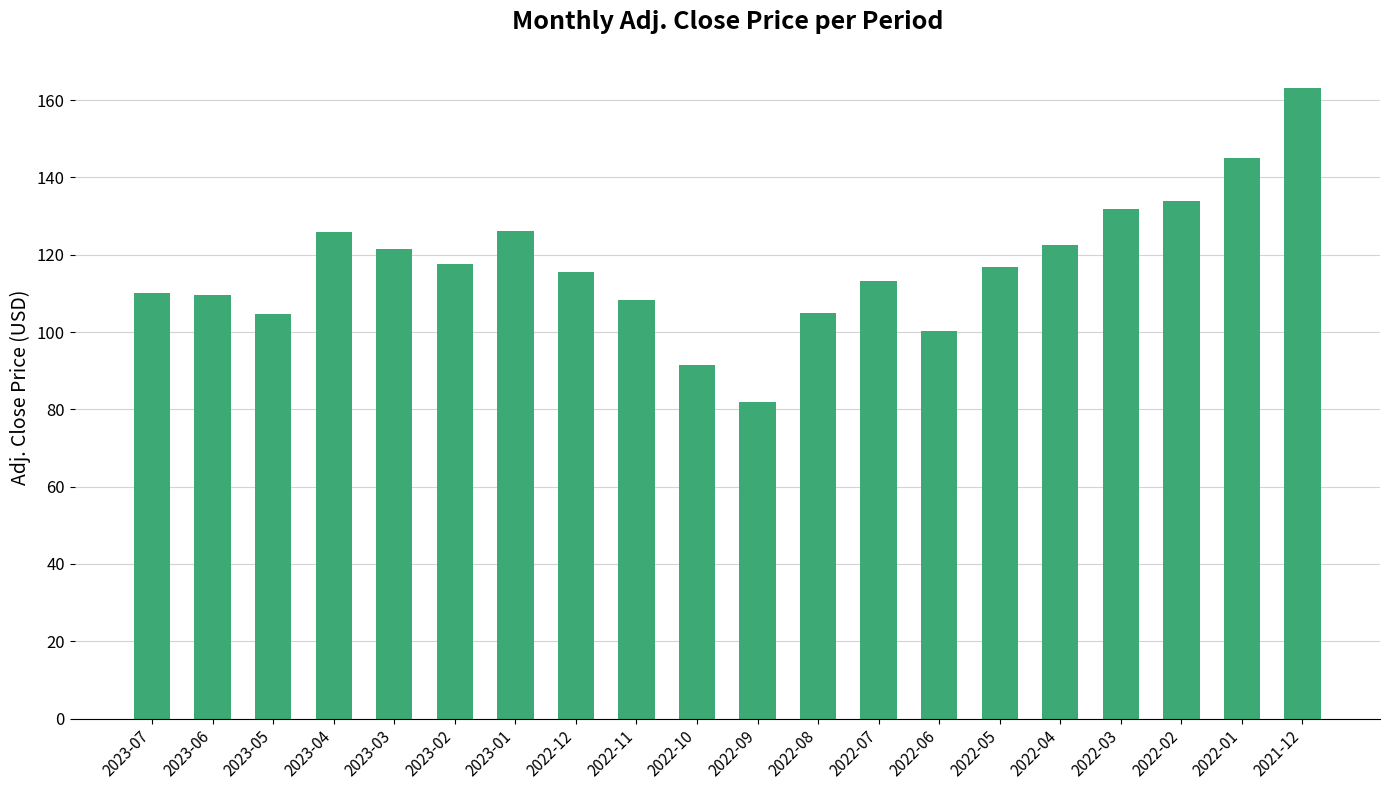

What is the label of the 17th bar from the right?

2023-04